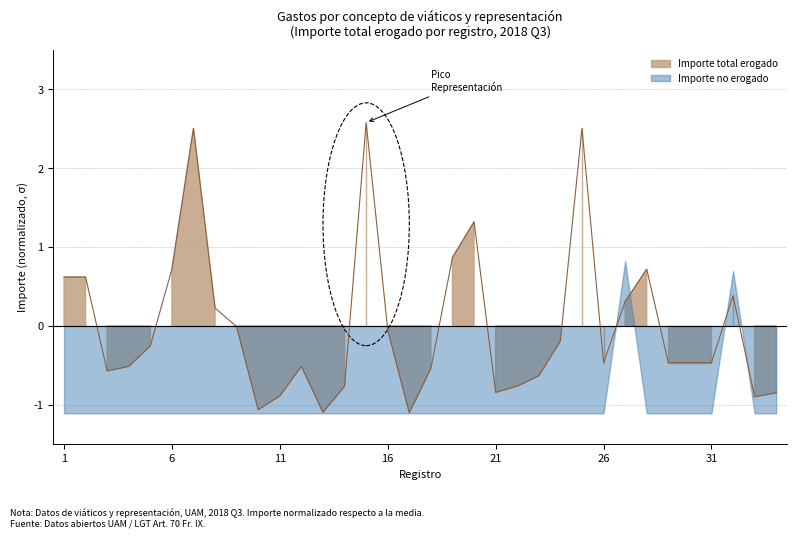

The chart shows a value of -0.0 at 9. True or false?

True